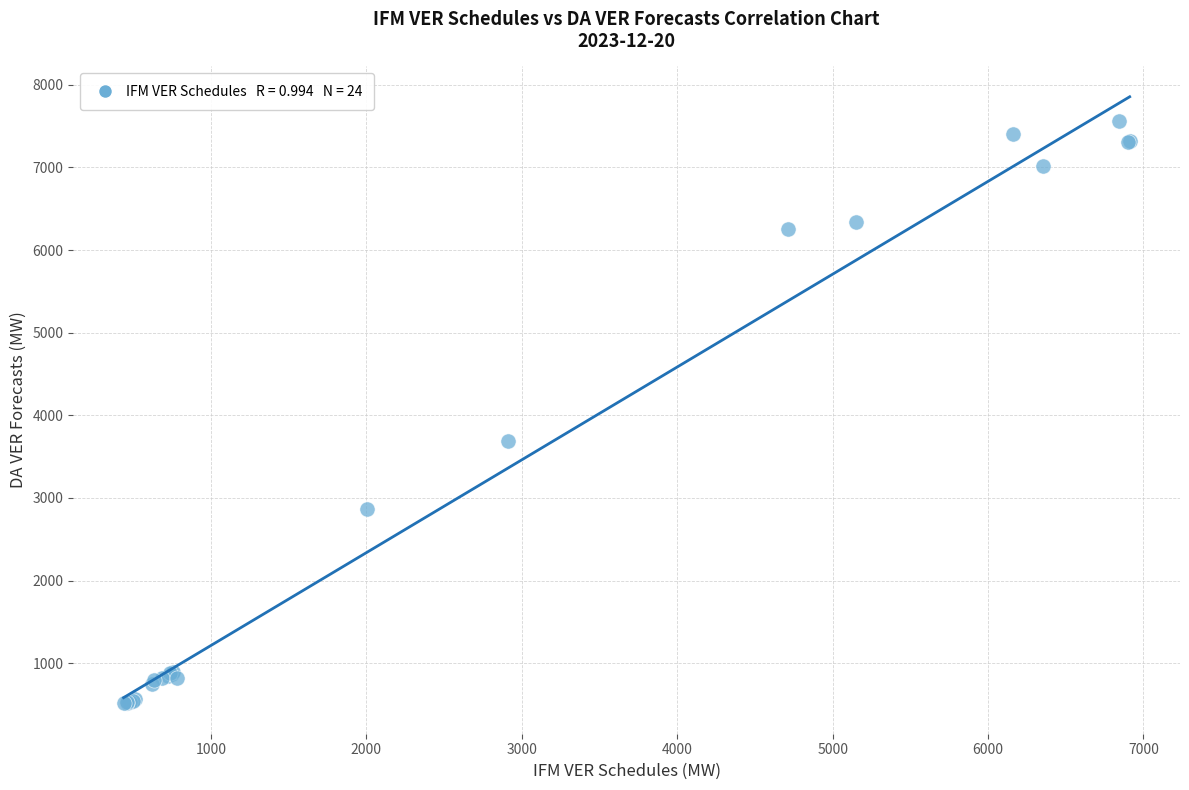

What Y value in the scatter plot is closest to 4035?

3685.6